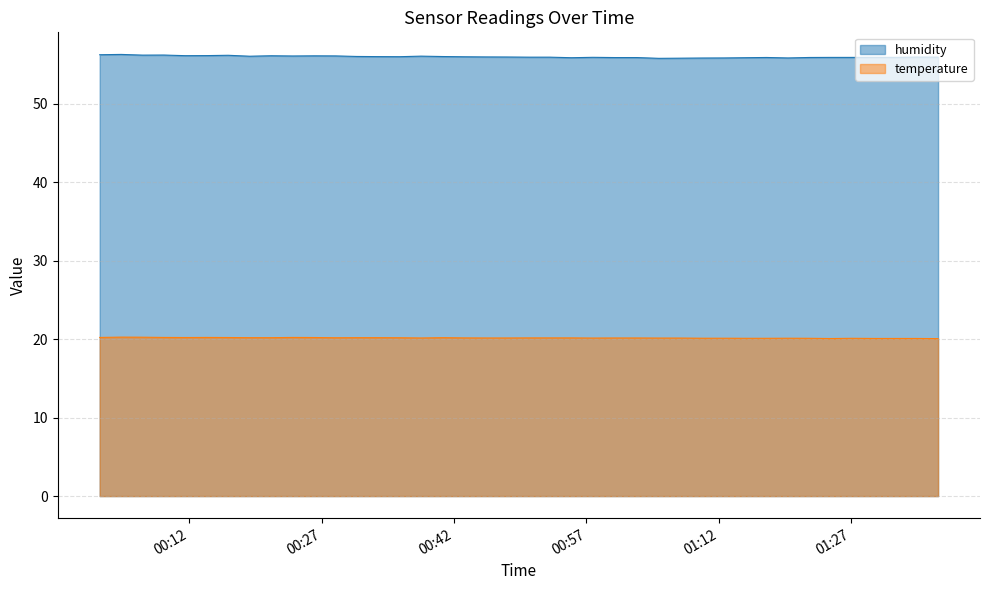

Reading left to right, list all the values displayed in this chart.

humidity: 56.3	56.3	56.2	56.2	56.2	56.2	56.2	56.1	56.1	56.1	56.1	56.1	56.1	56.0	56.0	56.1	56.0	56.0	56.0	56.0	56.0	56.0	55.9	56.0	55.9	55.9	55.8	55.8	55.9	55.9	55.9	55.9	55.9	55.9	55.9	55.9	56.0	55.9	56.0	56.0
temperature: 20.2	20.3	20.3	20.2	20.2	20.2	20.2	20.2	20.2	20.2	20.2	20.2	20.2	20.2	20.2	20.2	20.2	20.2	20.2	20.2	20.2	20.2	20.2	20.1	20.2	20.2	20.1	20.1	20.1	20.1	20.1	20.1	20.1	20.1	20.1	20.1	20.1	20.1	20.1	20.1